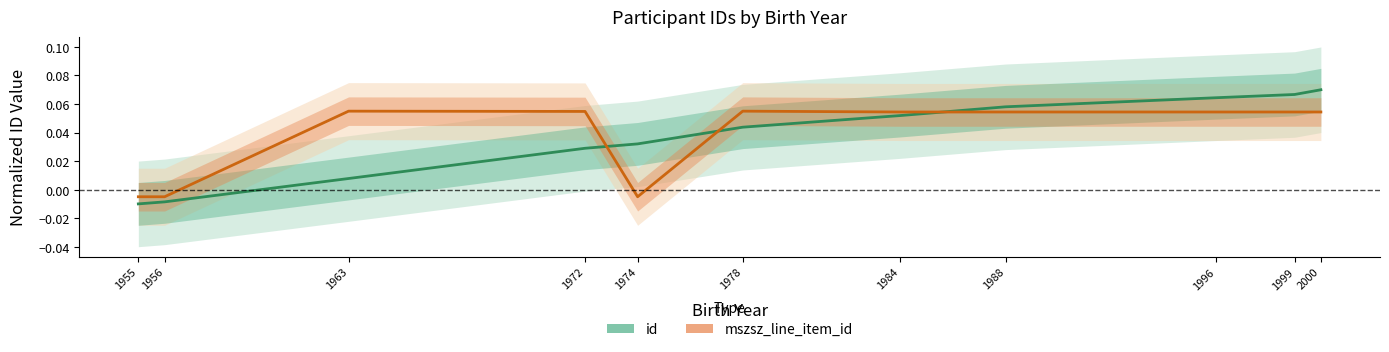

Where is mszsz_line_item_id nearest to the value 0?

1955